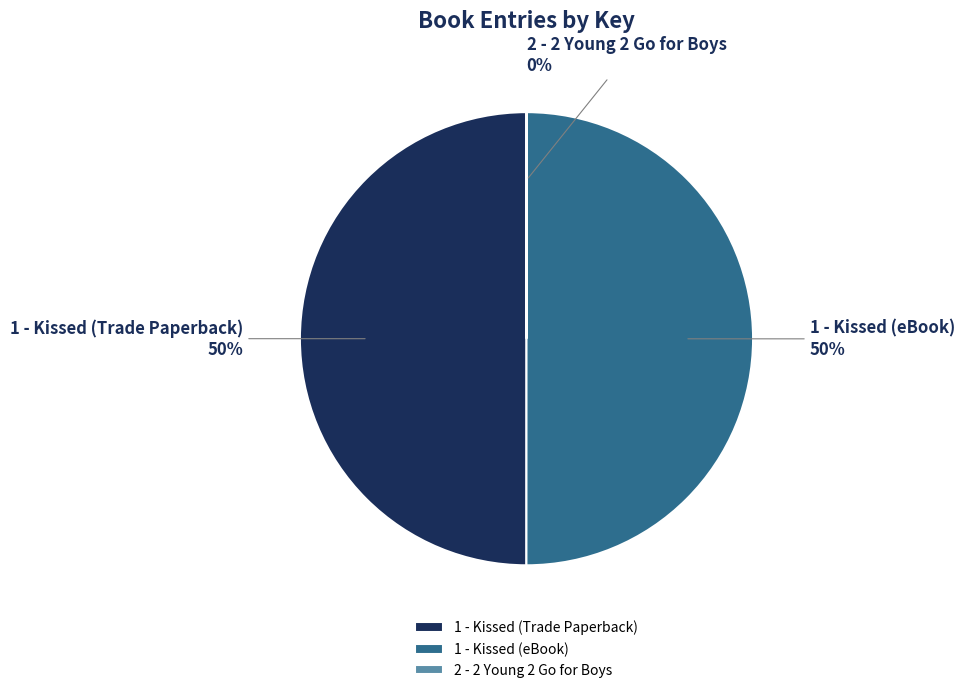

Approximately how many times larger is the value at 1 - Kissed (Trade Paperback) compared to 1 - Kissed (eBook)?

1.0